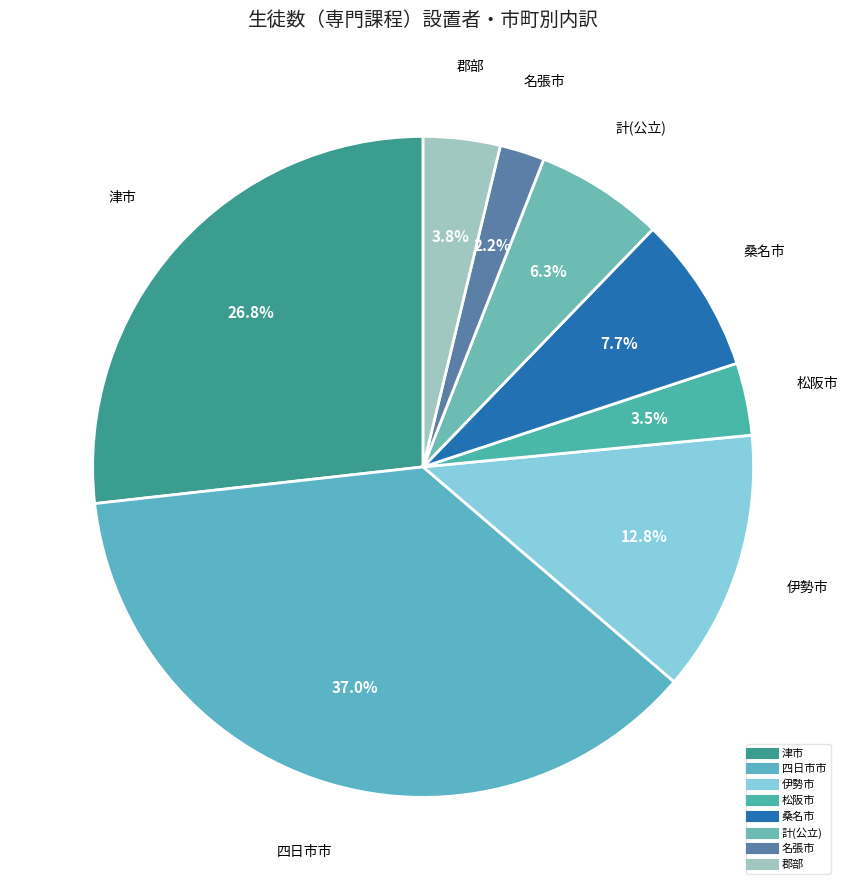

How many segments does this pie chart have?

8